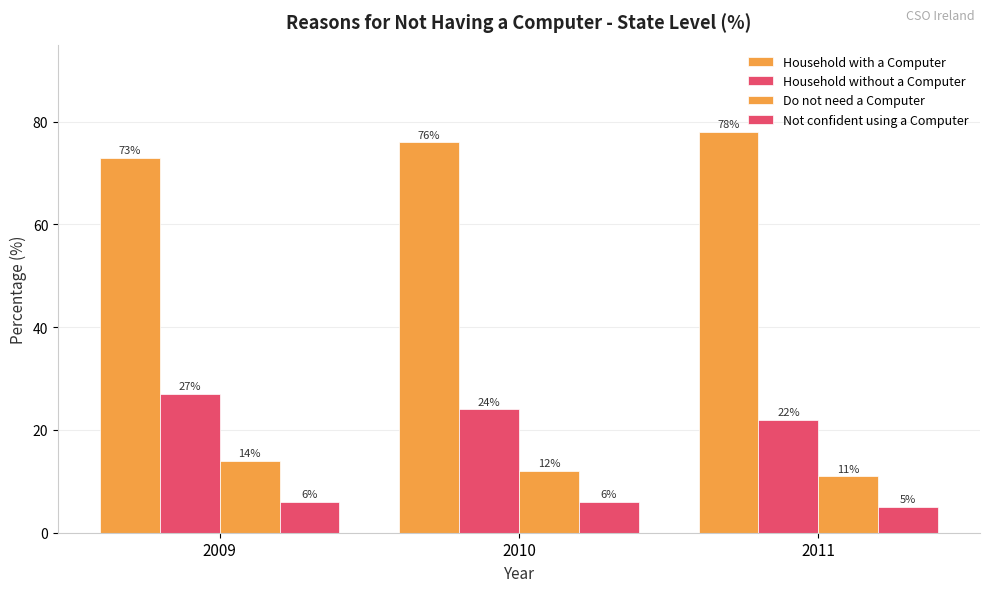

Count the number of categories in the chart.

3